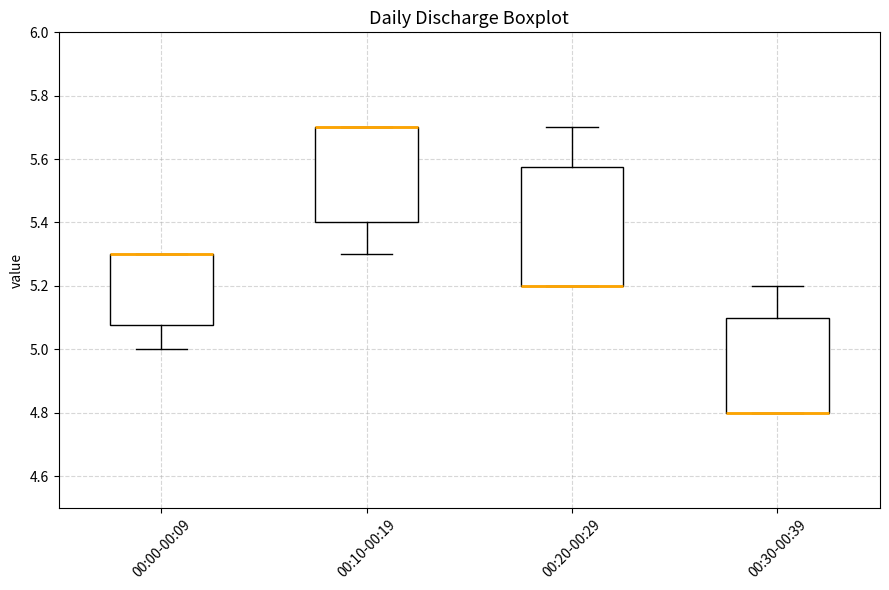

Where is the lower edge of the box for 00:10-00:19 on the y-axis? The values are not printed on the chart, so give them approximately, as read against the axis.

5.40